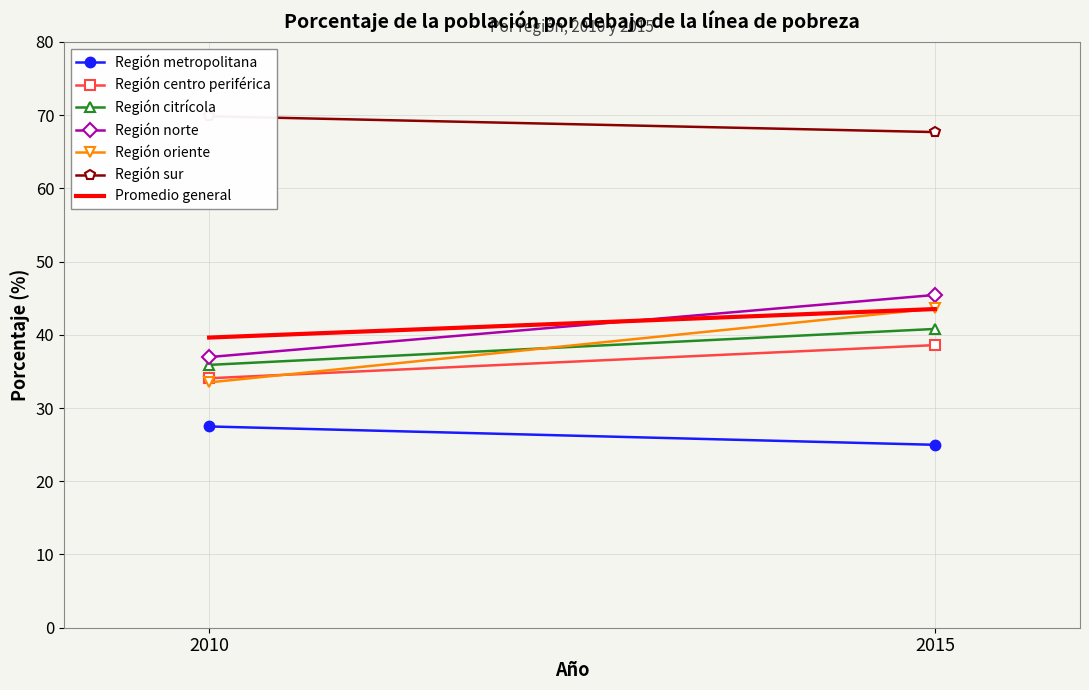

What is the difference between the maximum and minimum values in the Región oriente series?

10.1